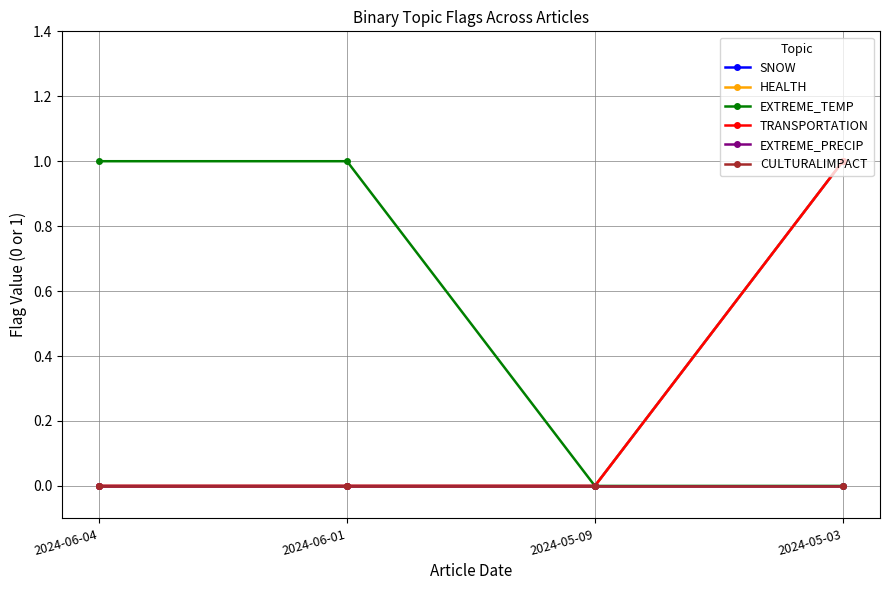

Does the chart have visible grid lines?

Yes